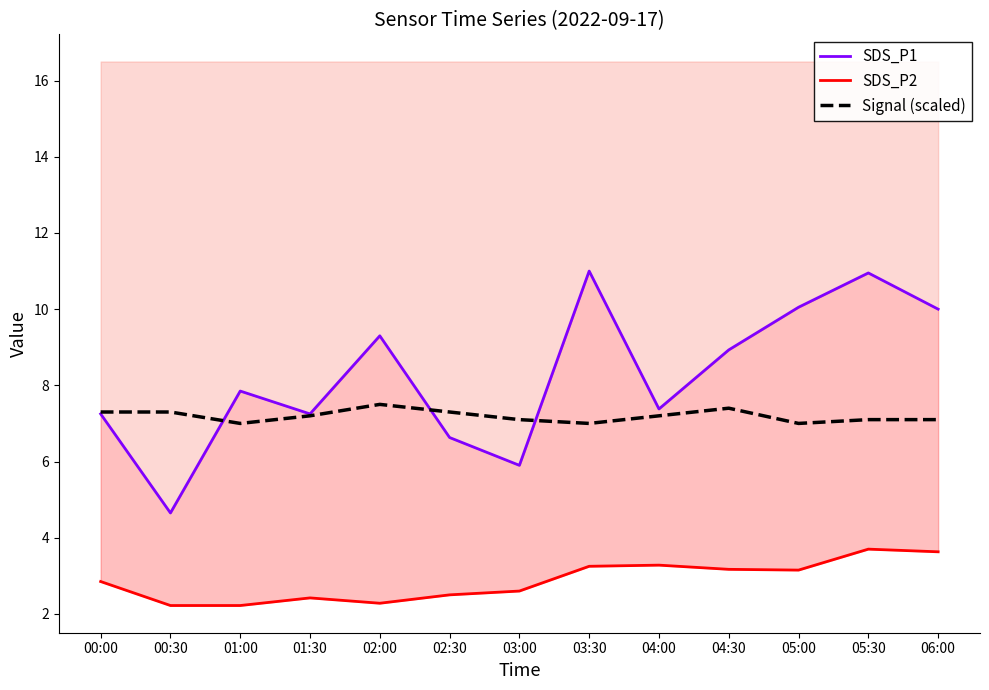

Count the number of categories in the chart.

13